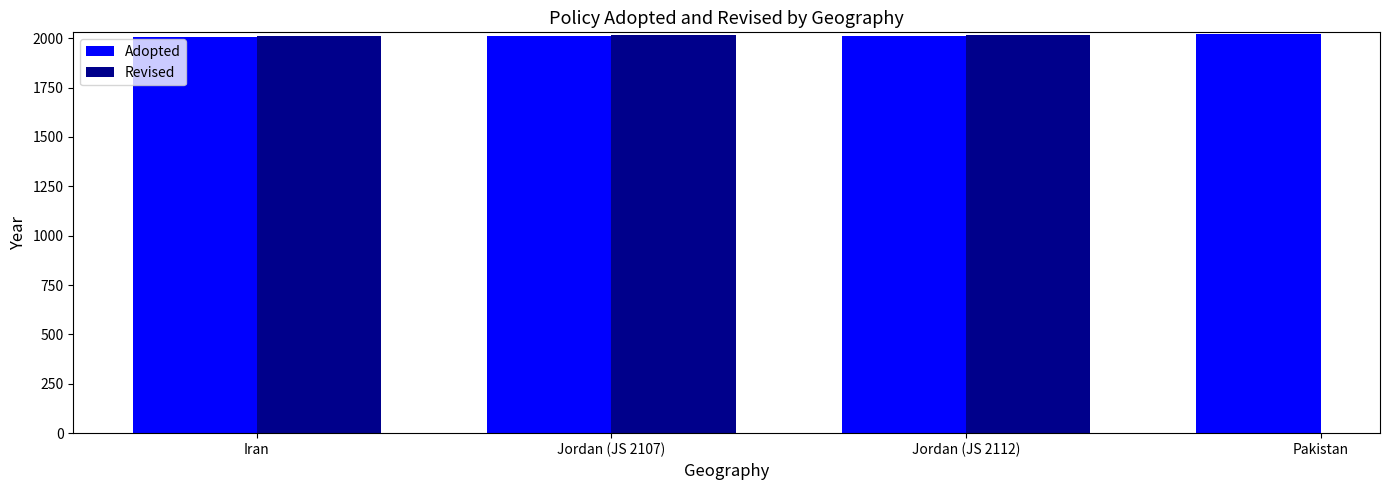

Is it true that Revised equals 2014.0 at Jordan (JS 2112)?

True